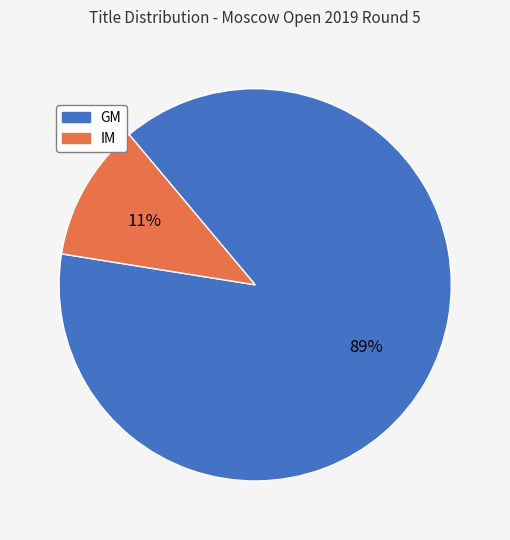

Which slice represents more than half of the pie?

GM